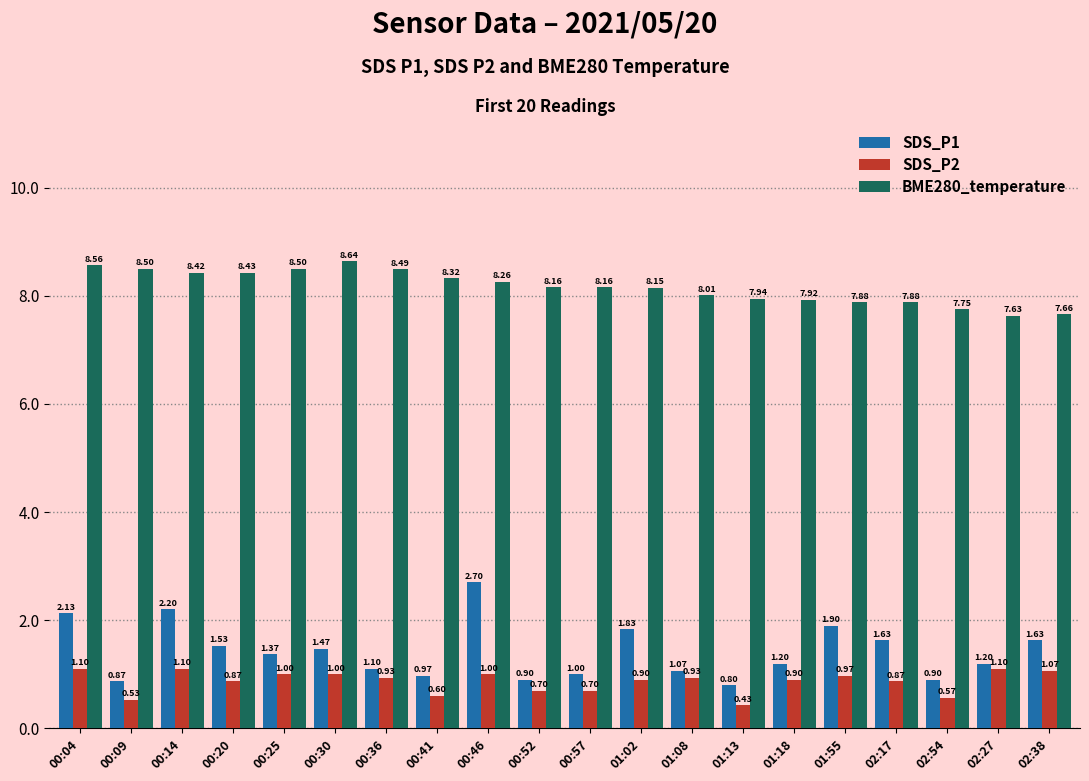

What is the label of the 8th bar from the left?

00:41